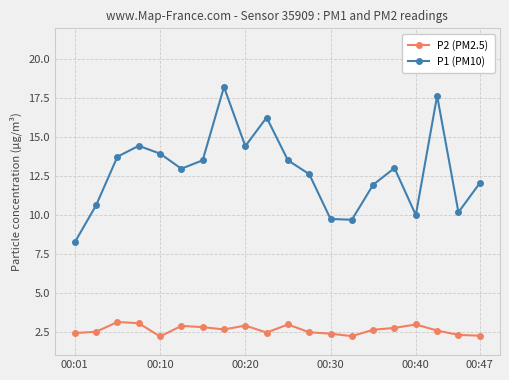

Which series has the largest range (max minus min)?

P1 (PM10)